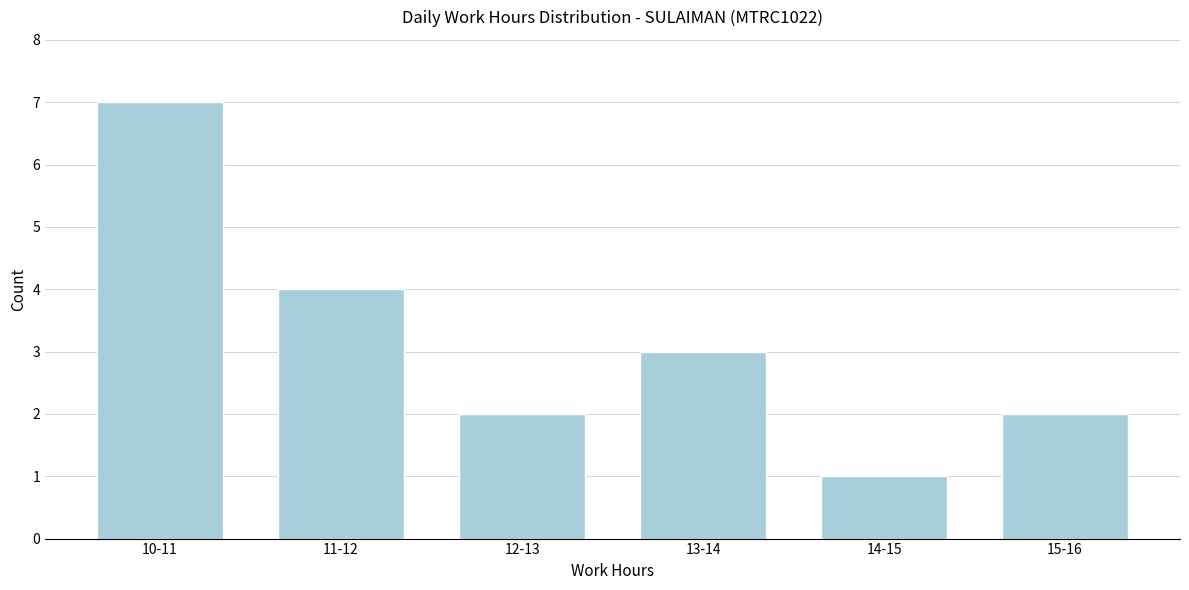

Reading left to right, transcribe all the data shown in this chart.

7	4	2	3	1	2